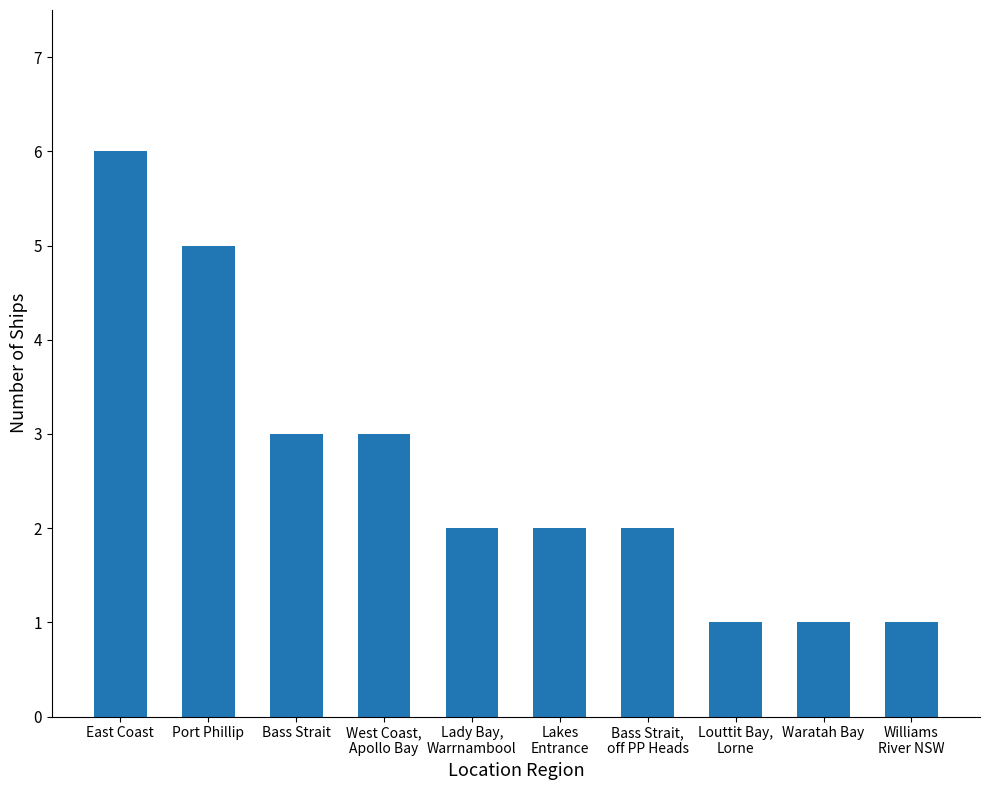

Reading left to right, what are all the values shown in this chart?

East Coast=6	Port Phillip=5	Bass Strait=3	West Coast,
Apollo Bay=3	Lady Bay,
Warrnambool=2	Lakes
Entrance=2	Bass Strait,
off PP Heads=2	Louttit Bay,
Lorne=1	Waratah Bay=1	Williams
River NSW=1